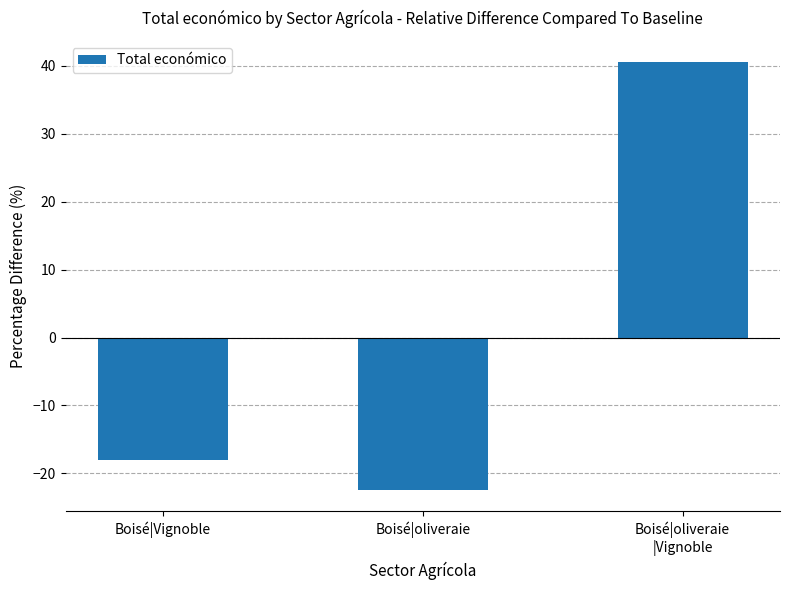

List the labels in order of value, largest first.

Boisé|oliveraie
|Vignoble, Boisé|Vignoble, Boisé|oliveraie